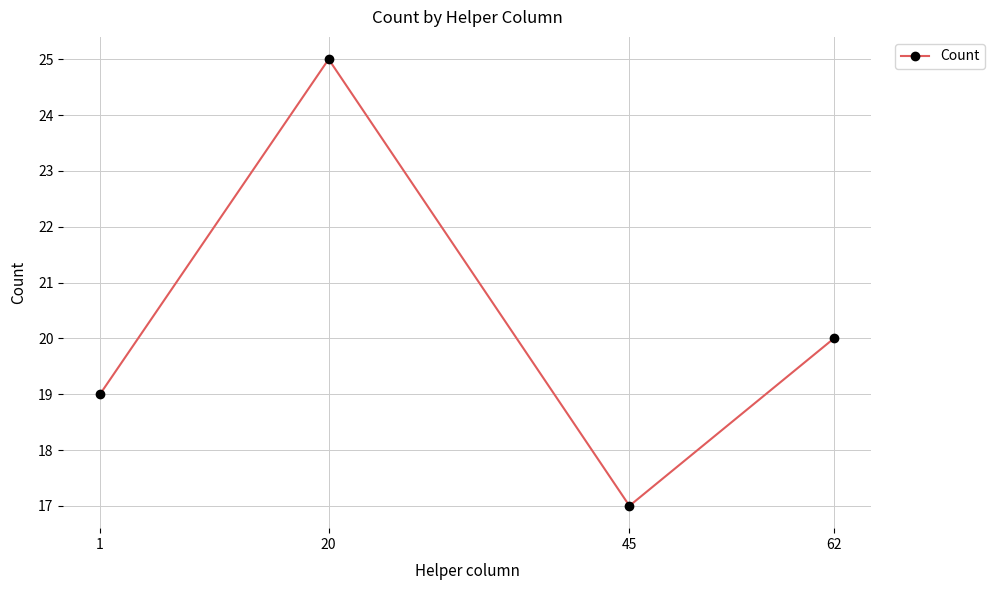

List the labels in order of value, smallest first.

45, 1, 62, 20